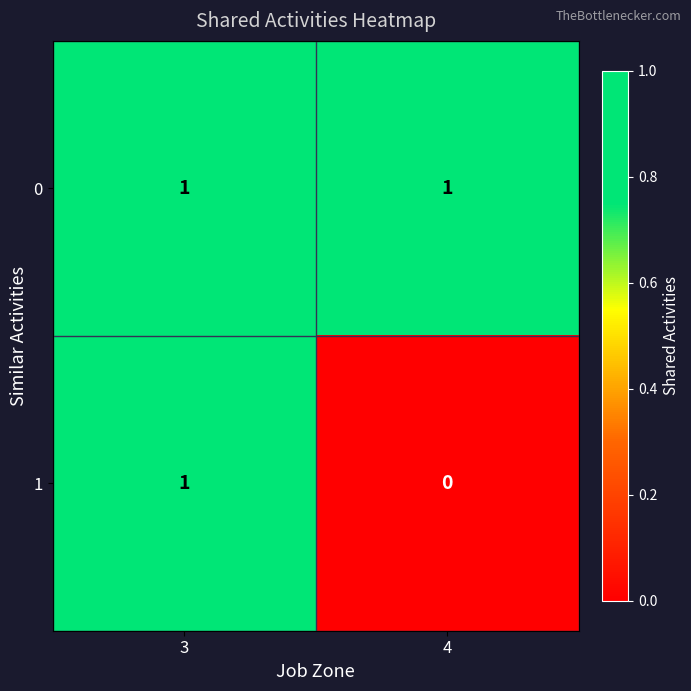

At which category does the chart reach its minimum across all series?

4